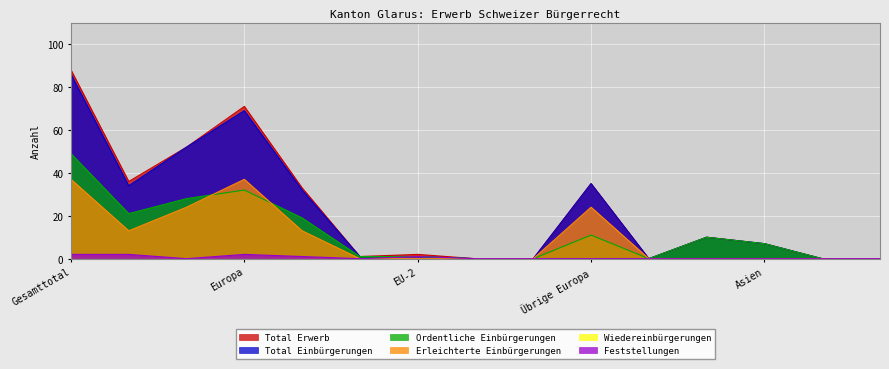

Does the chart display data point markers on the line(s)?

No